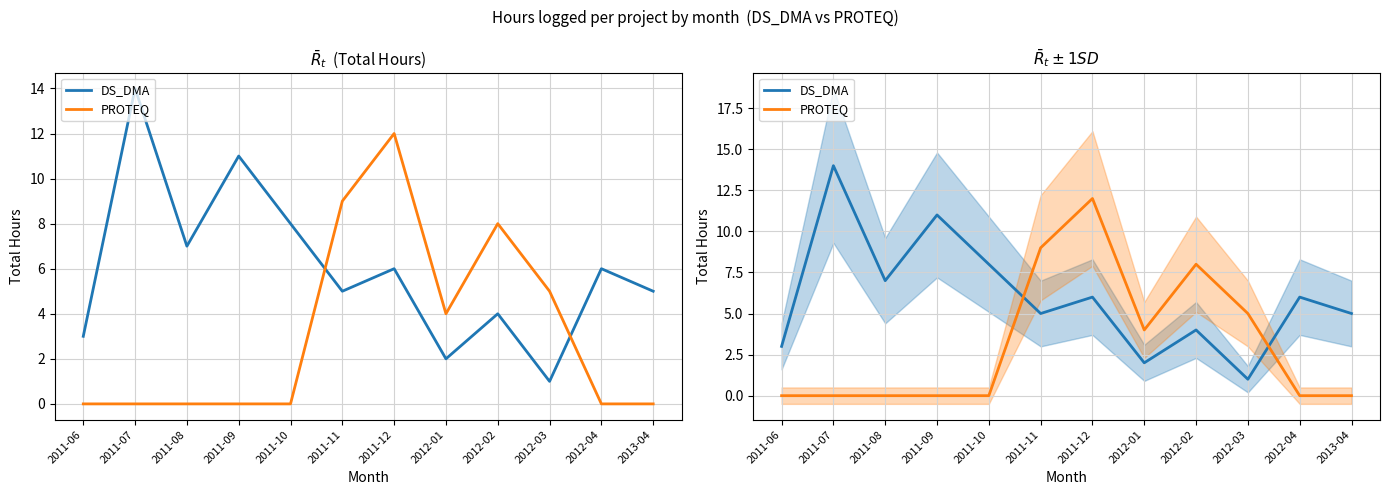

The PROTEQ series shows 5 at 2011-11. True or false?

False